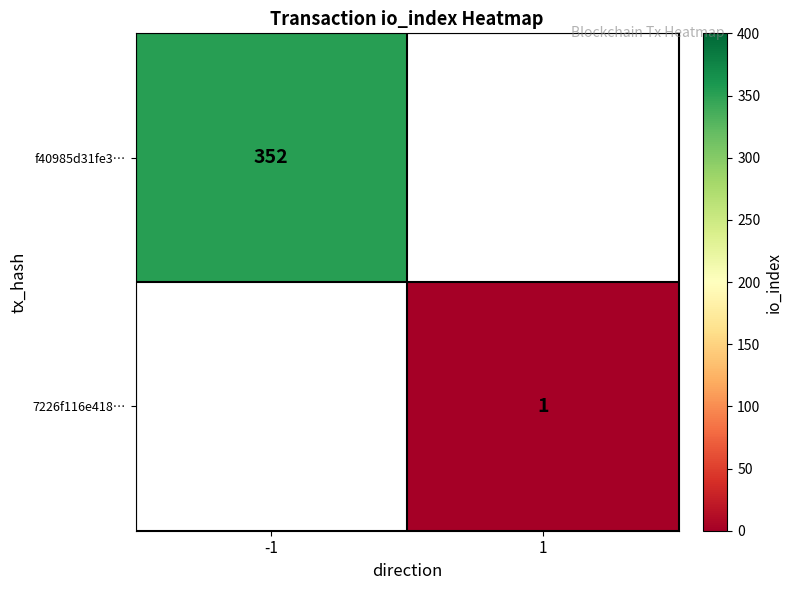

True or false: f40985d31fe3… has a value of 352 at -1.

True